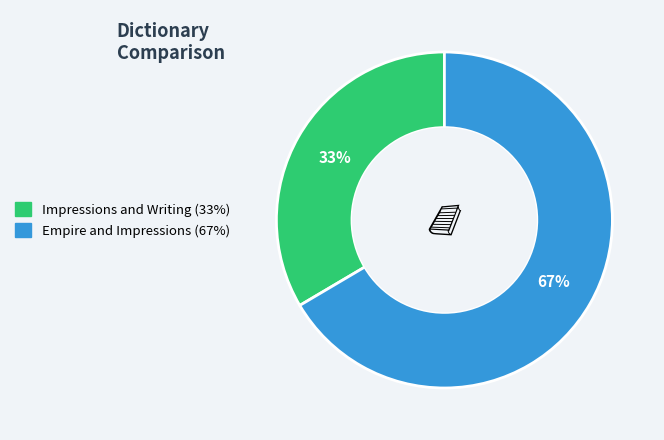

What percentage is the Empire and Impressions slice, to the nearest percent?

67%